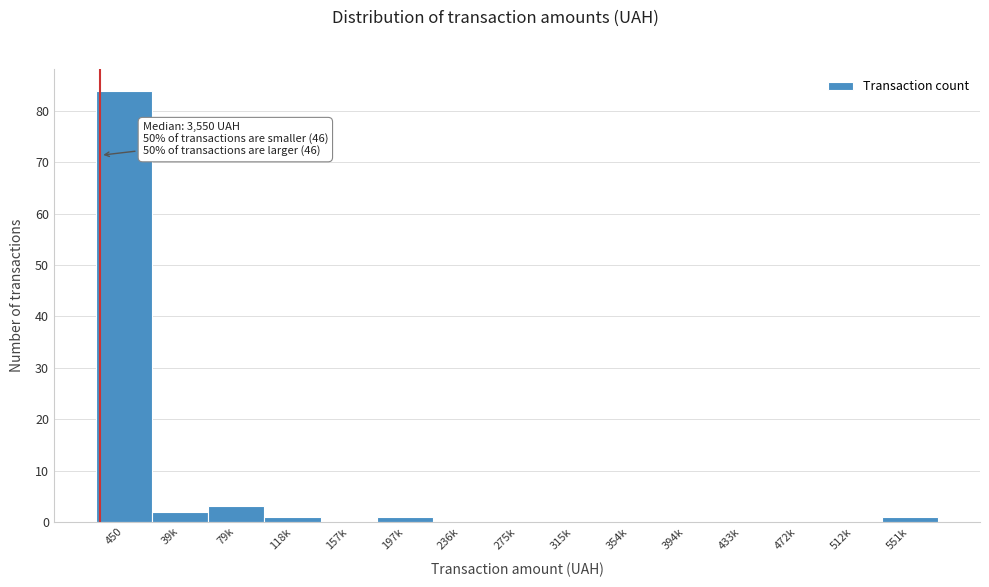

Reading left to right, extract all data points from this chart.

450=84	39k=2	79k=3	118k=1	157k=0	197k=1	236k=0	275k=0	315k=0	354k=0	394k=0	433k=0	472k=0	512k=0	551k=1